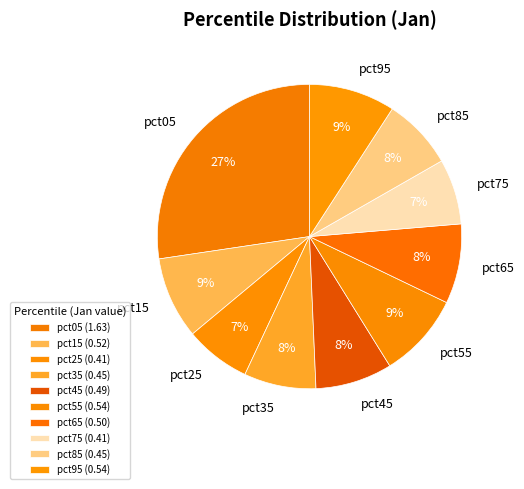

To the nearest percent, what is the average slice percentage?

10%